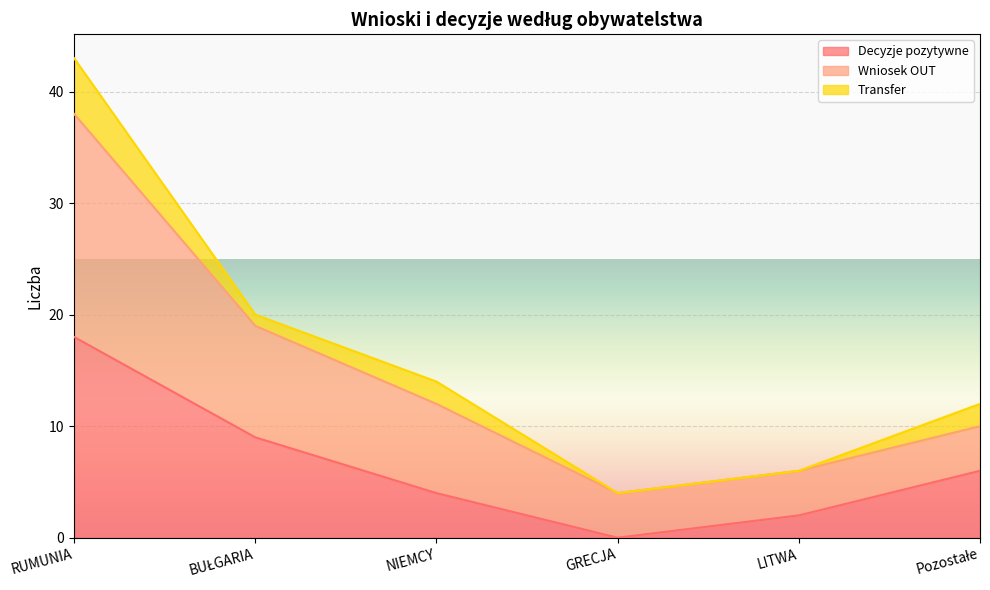

At which label does Wniosek OUT reach its minimum?

GRECJA